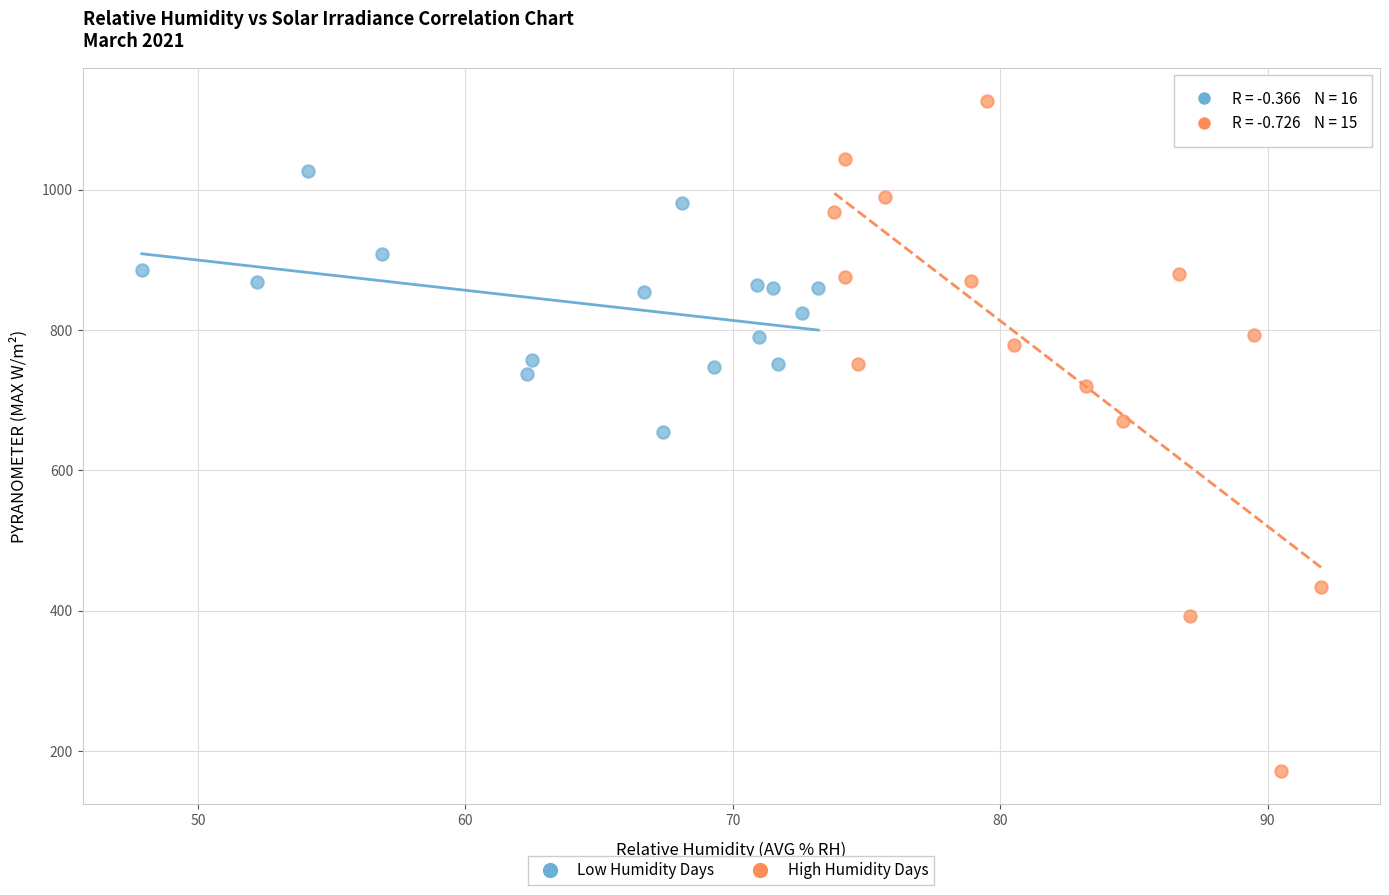

Which series has the widest spread of Y values?

High Humidity Days